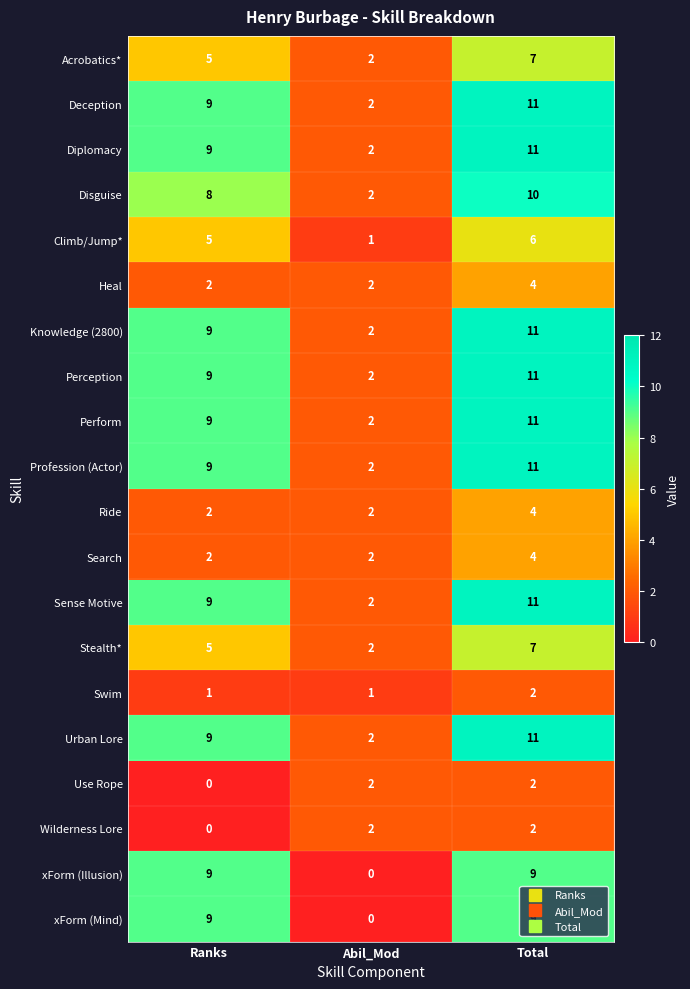

What is the average value of the Climb/Jump* series?

4